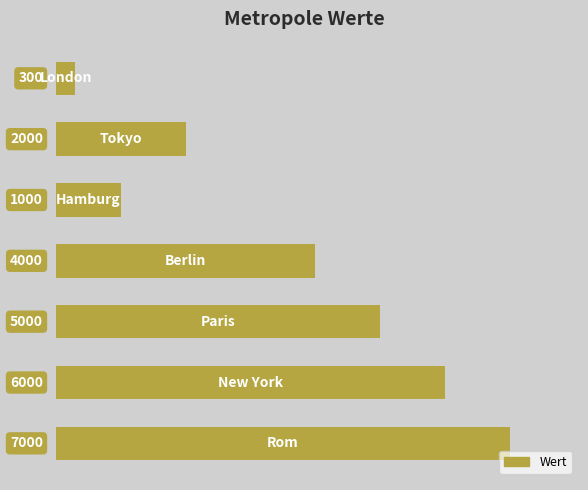

What is the maximum value shown in the chart?

7000